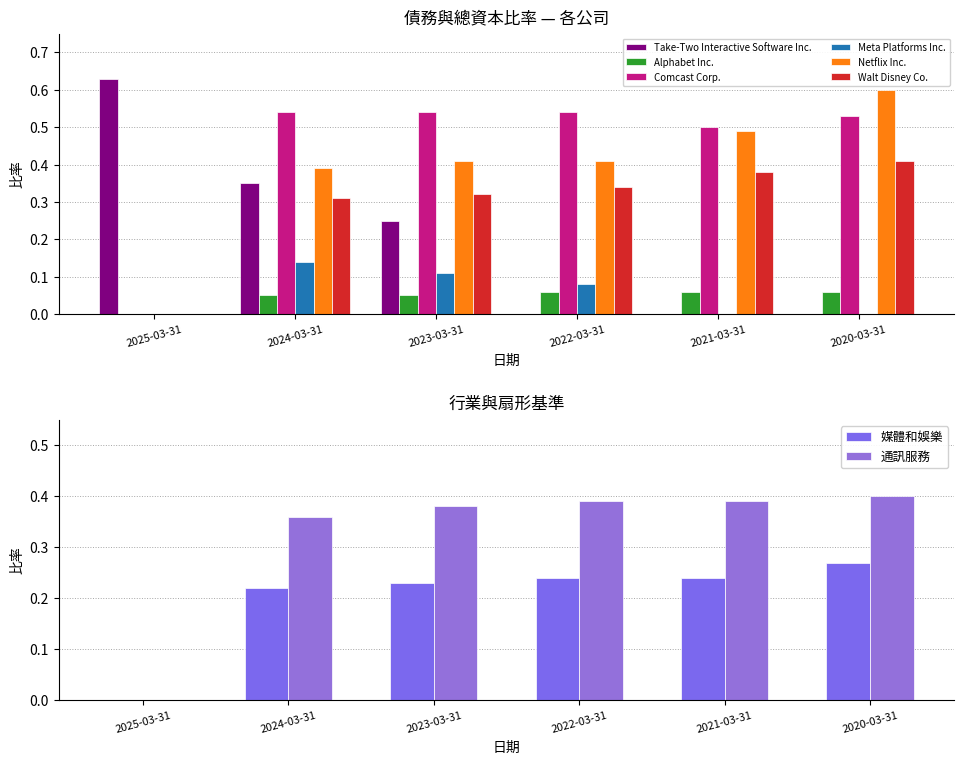

True or false: Meta Platforms Inc. has a value of 0.0 at 2021-03-31.

True